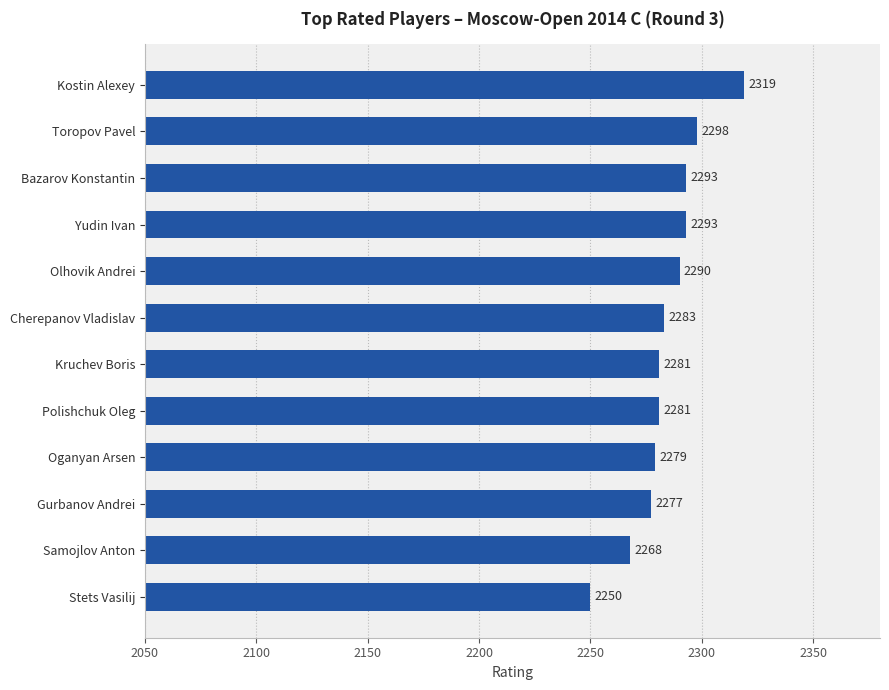

What is the greatest value displayed?

2319